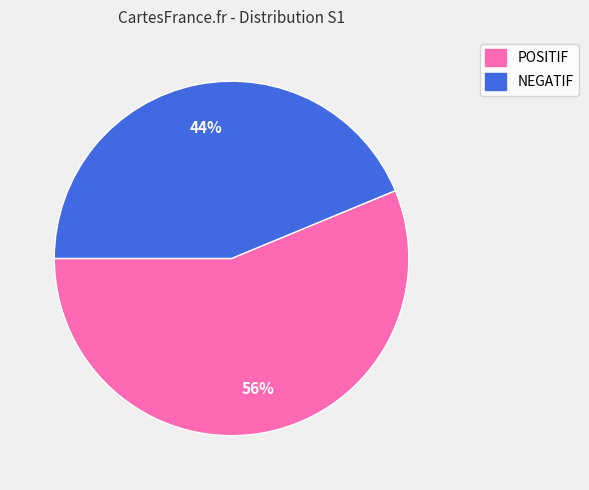

To the nearest percent, what percentage of the pie is POSITIF?

56%